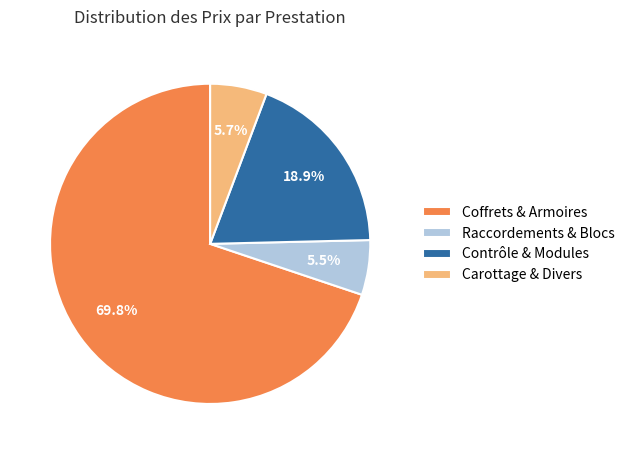

What is the largest slice in the pie chart?

Coffrets & Armoires